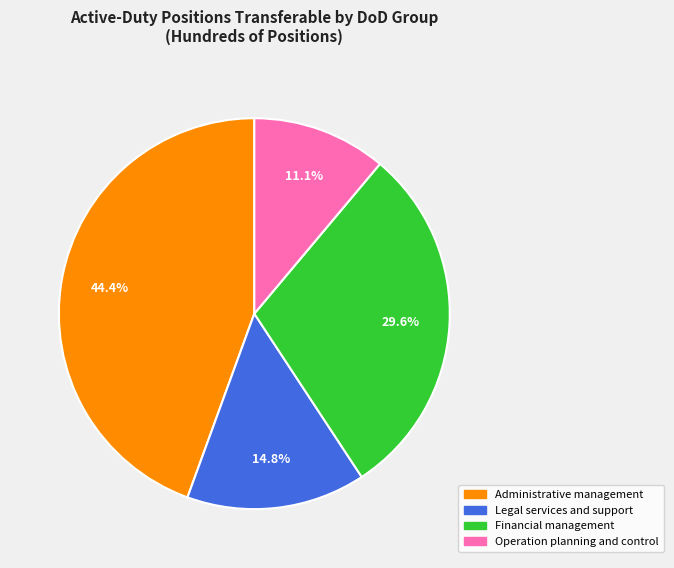

Is there any slice that represents more than half of the pie?

No